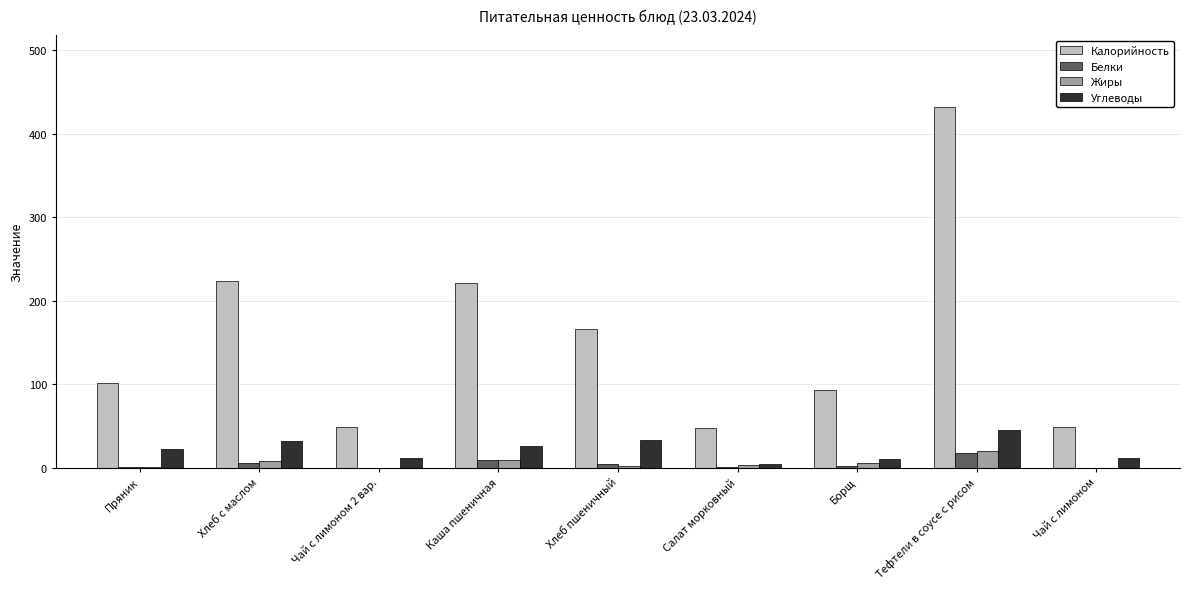

At which category is the sum across all series the highest?

Тефтели в соусе с рисом